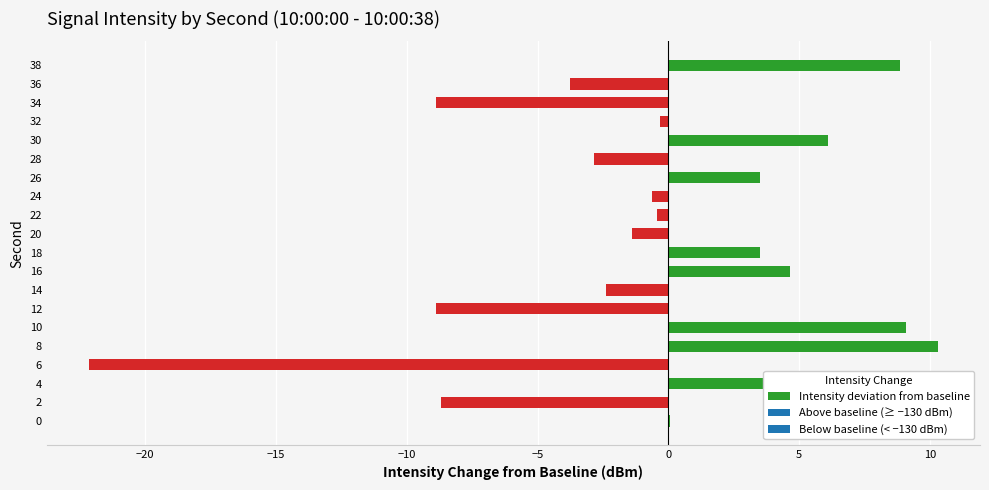

What is the sum of all values?

-8.7